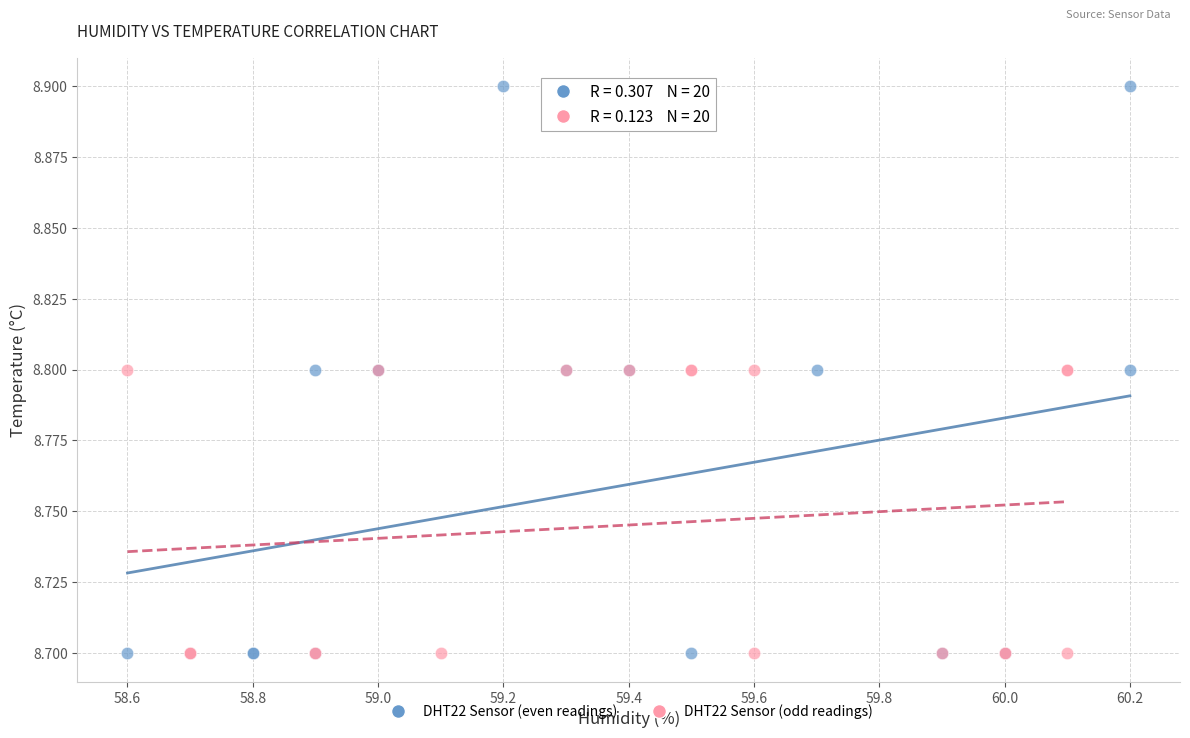

Which series has the largest Y range (max minus min)?

DHT22 Sensor (even readings)